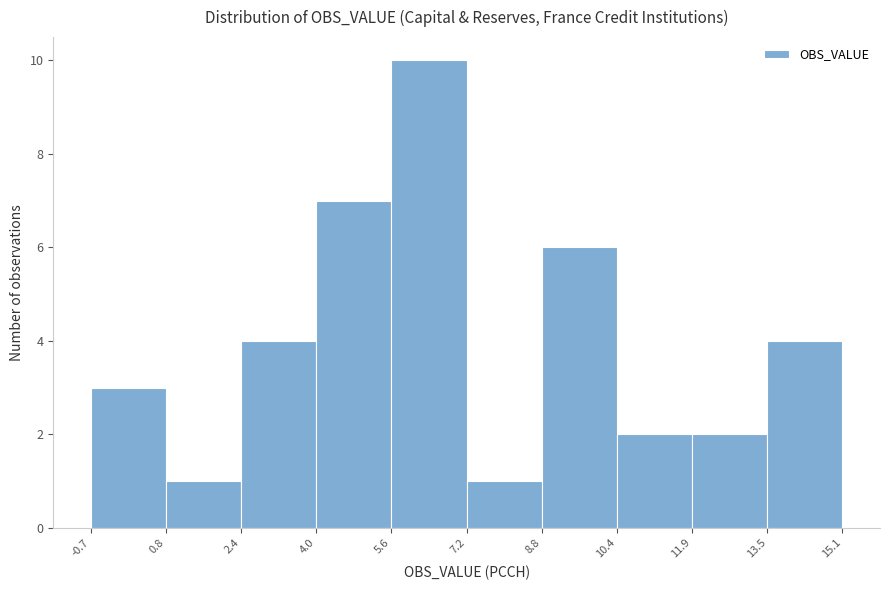

What is the height of the bar covering 5.6 to 7.2 on the x-axis? The values are not printed on the chart, so give them approximately, as read against the axis.

10